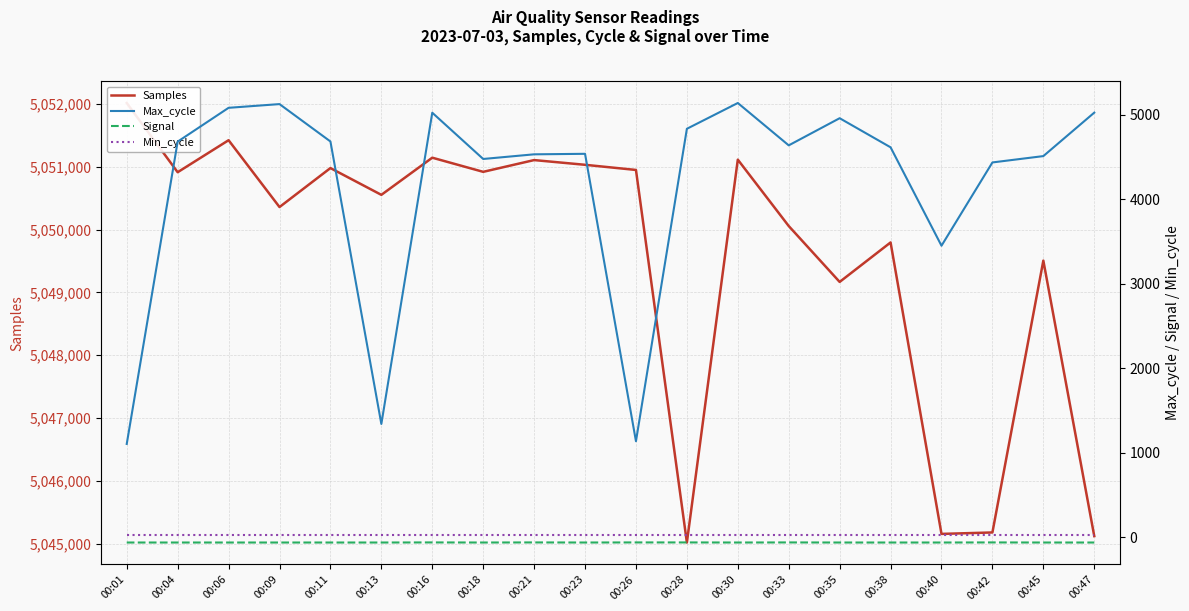

Reading left to right, what are all the values shown in this chart?

Samples: 00:01=5052013	00:04=5050912	00:06=5051421	00:09=5050358	00:11=5050978	00:13=5050552	00:16=5051143	00:18=5050918	00:21=5051105	00:23=5051030	00:26=5050948	00:28=5045022	00:30=5051112	00:33=5050056	00:35=5049167	00:38=5049795	00:40=5045159	00:42=5045182	00:45=5049506	00:47=5045124
Max_cycle: 00:01=1105	00:04=4680	00:06=5080	00:09=5124	00:11=4682	00:13=1341	00:16=5022	00:18=4475	00:21=4530	00:23=4536	00:26=1137	00:28=4832	00:30=5137	00:33=4636	00:35=4957	00:38=4613	00:40=3449	00:42=4434	00:45=4509	00:47=5023
Signal: 00:01=-61	00:04=-61	00:06=-61	00:09=-61	00:11=-61	00:13=-61	00:16=-60	00:18=-61	00:21=-60	00:23=-61	00:26=-60	00:28=-60	00:30=-61	00:33=-60	00:35=-61	00:38=-61	00:40=-61	00:42=-60	00:45=-61	00:47=-61
Min_cycle: 00:01=28	00:04=28	00:06=28	00:09=28	00:11=28	00:13=28	00:16=28	00:18=28	00:21=28	00:23=28	00:26=28	00:28=28	00:30=28	00:33=28	00:35=28	00:38=28	00:40=28	00:42=28	00:45=28	00:47=28